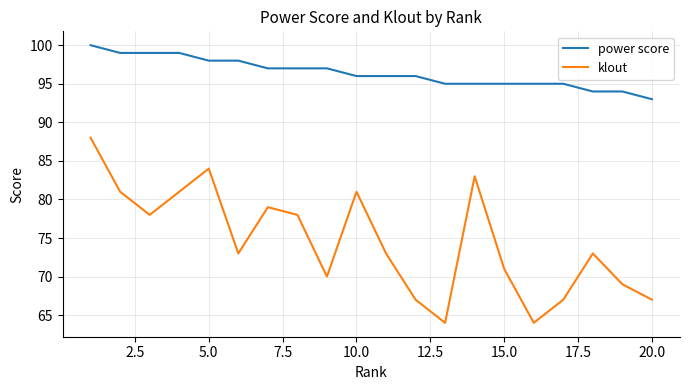

What is the difference between the maximum and second lowest values in the power score series?

6